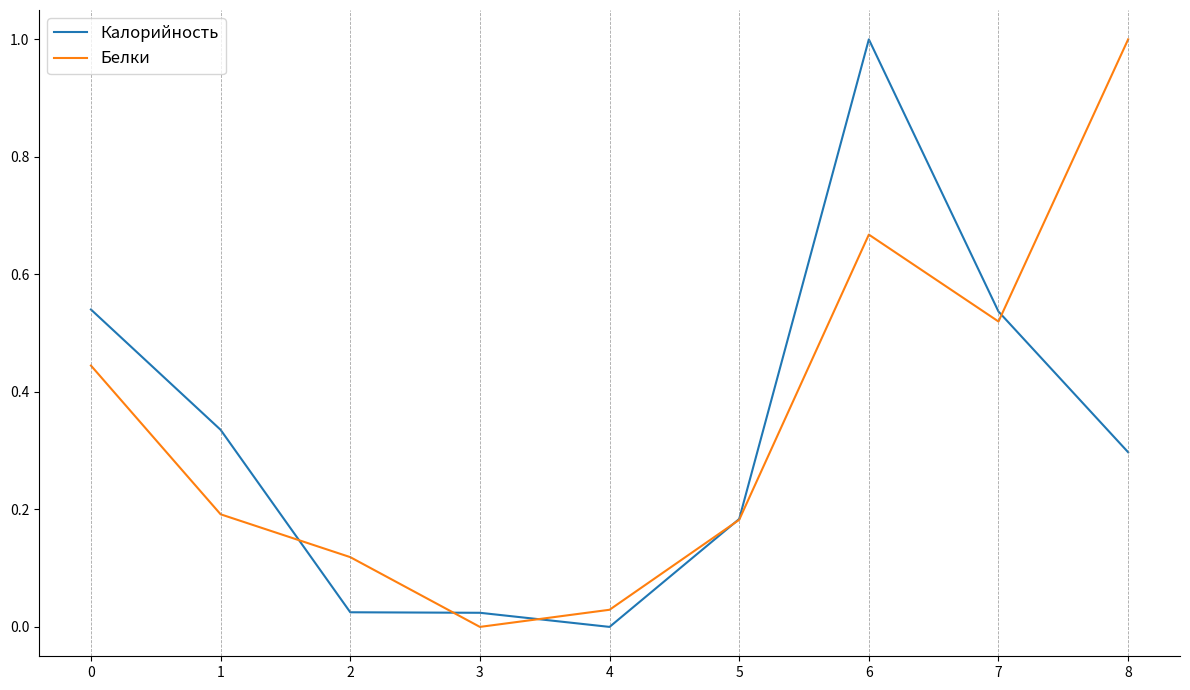

True or false: Белки has a value of 0.3 at 5.

False